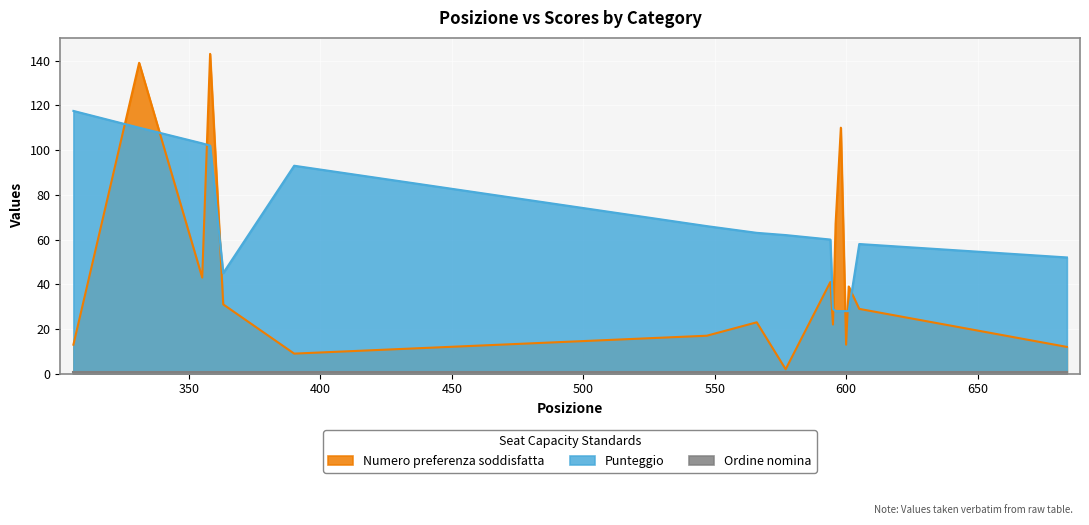

At how many categories does at least one series exceed 21?

17